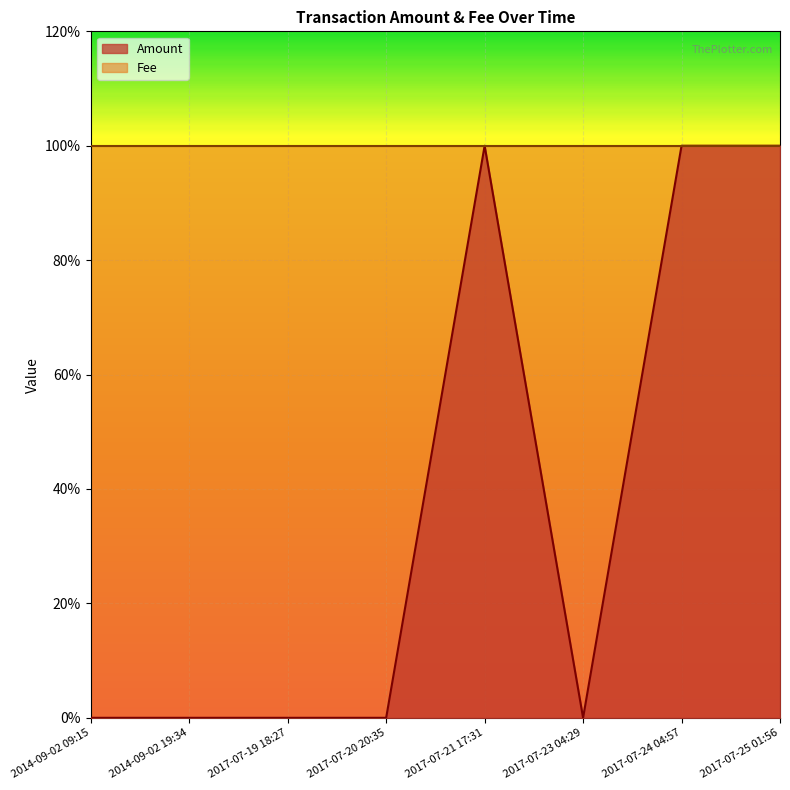

Count the values in the range 0 to 1.

8